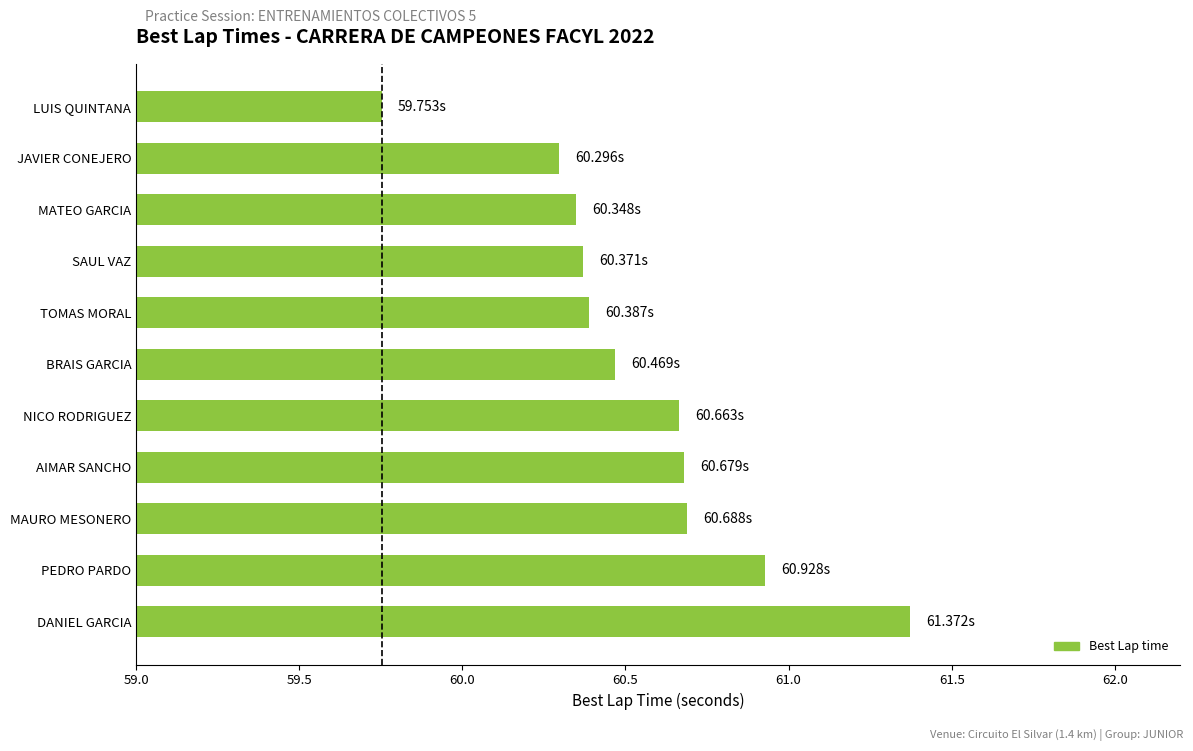

Which label corresponds to the smallest value in the chart?

LUIS QUINTANA